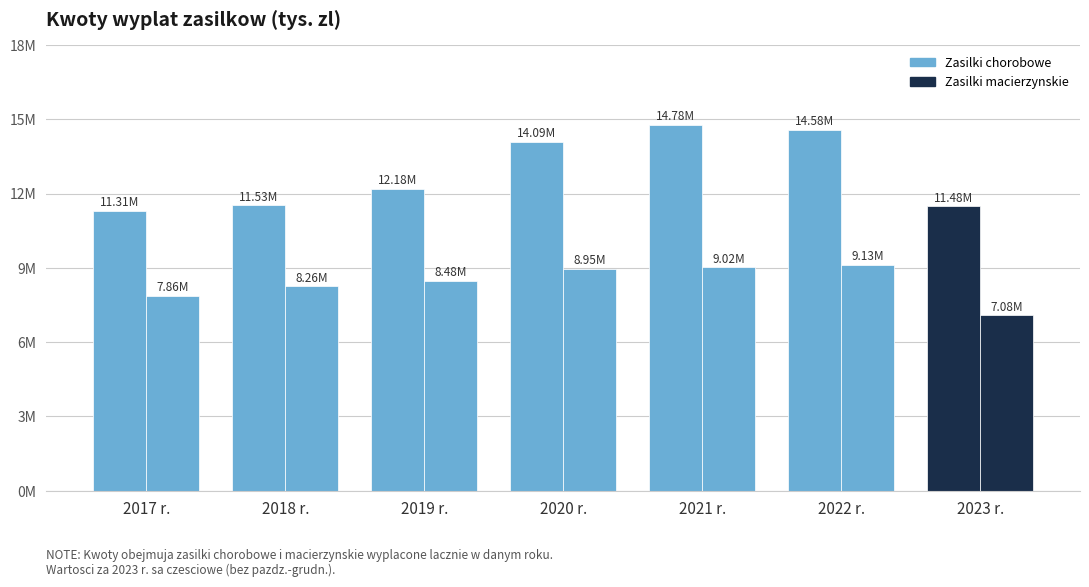

What is the sum of the Zasilki chorobowe values at 2017 r. and 2019 r.?

23491622.9